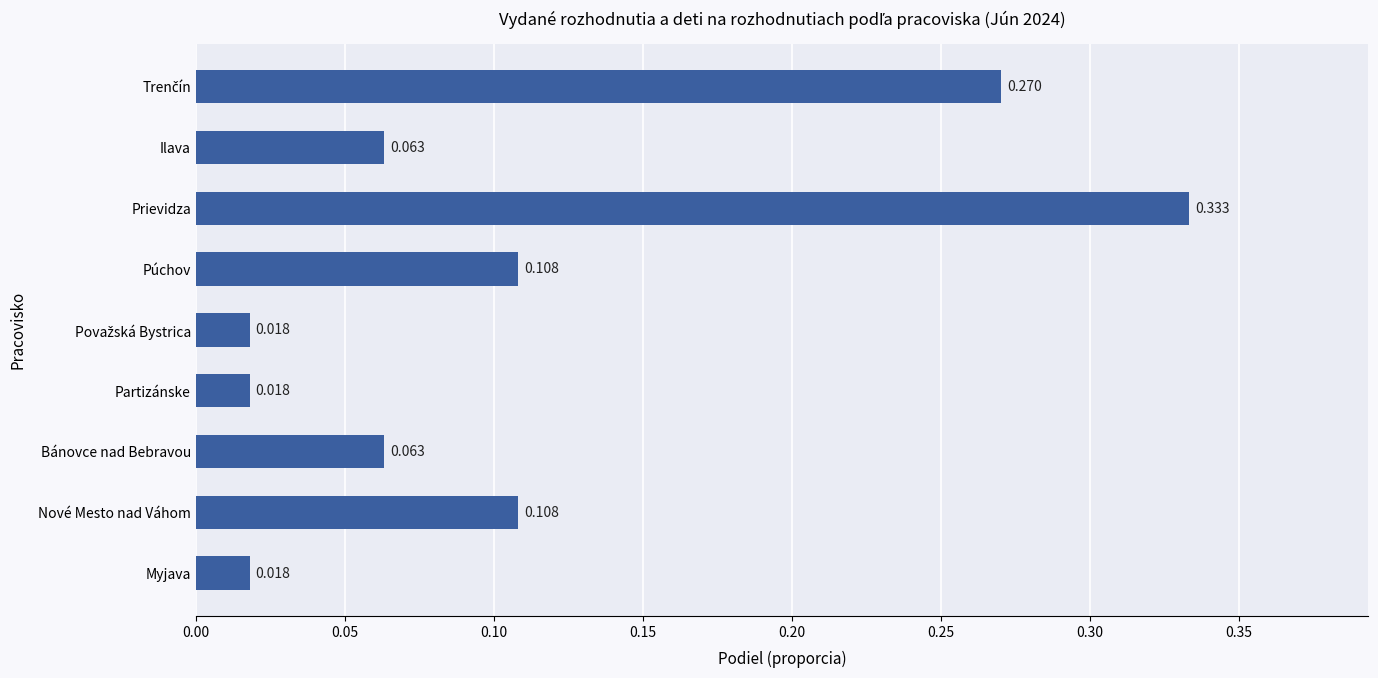

Are the bars horizontal?

Yes